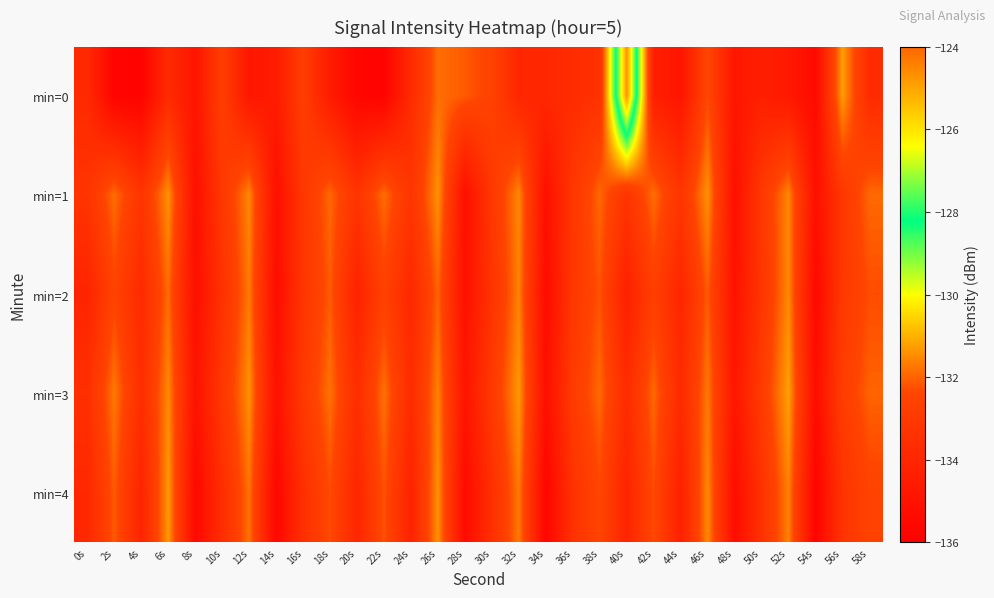

At which category is the sum across all series the highest?

26s